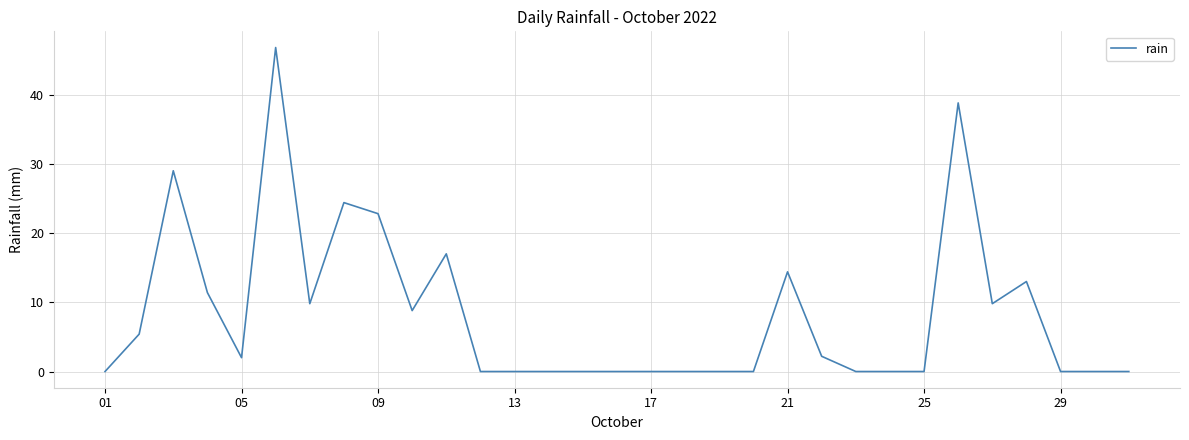

What is the greatest value displayed?

46.8